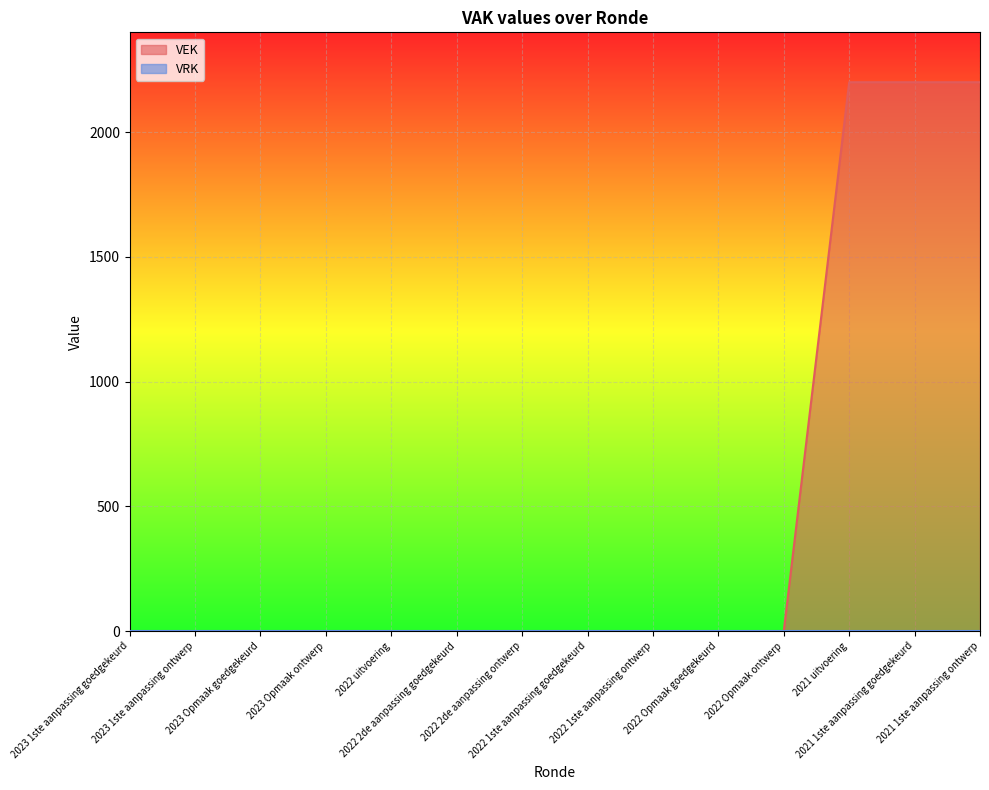

True or false: the data shows 0 at 2022 Opmaak goedgekeurd.

True